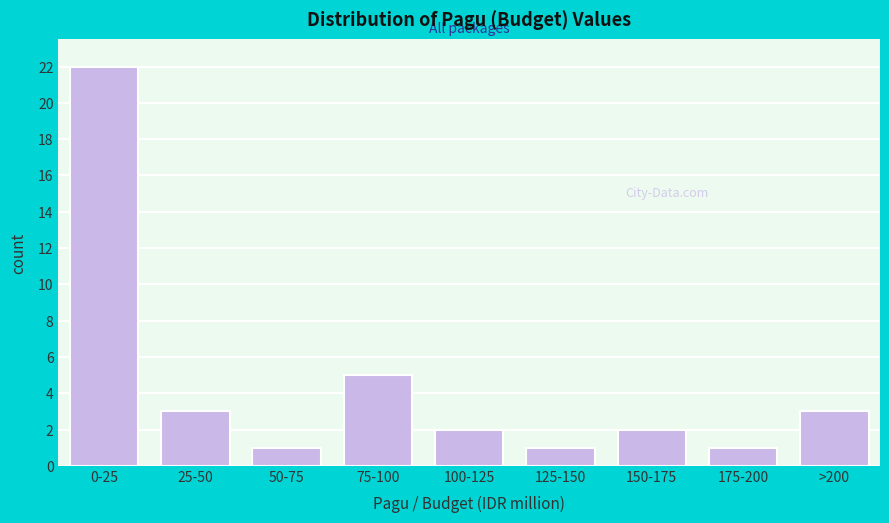

Reading left to right, transcribe all the data shown in this chart.

0-25=22	25-50=3	50-75=1	75-100=5	100-125=2	125-150=1	150-175=2	175-200=1	>200=3